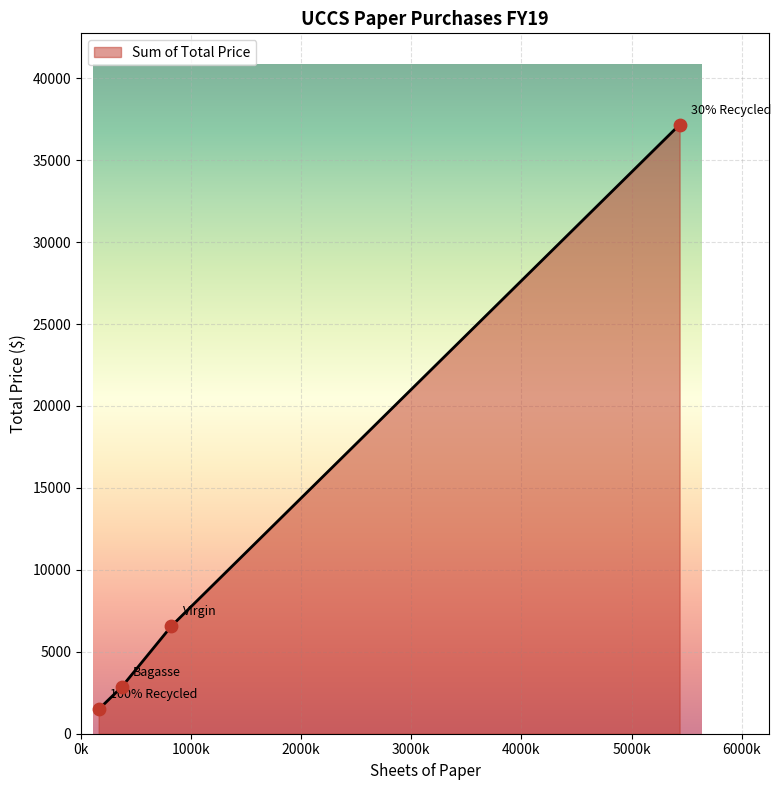

True or false: the data has more than 1 interior local peaks.

False